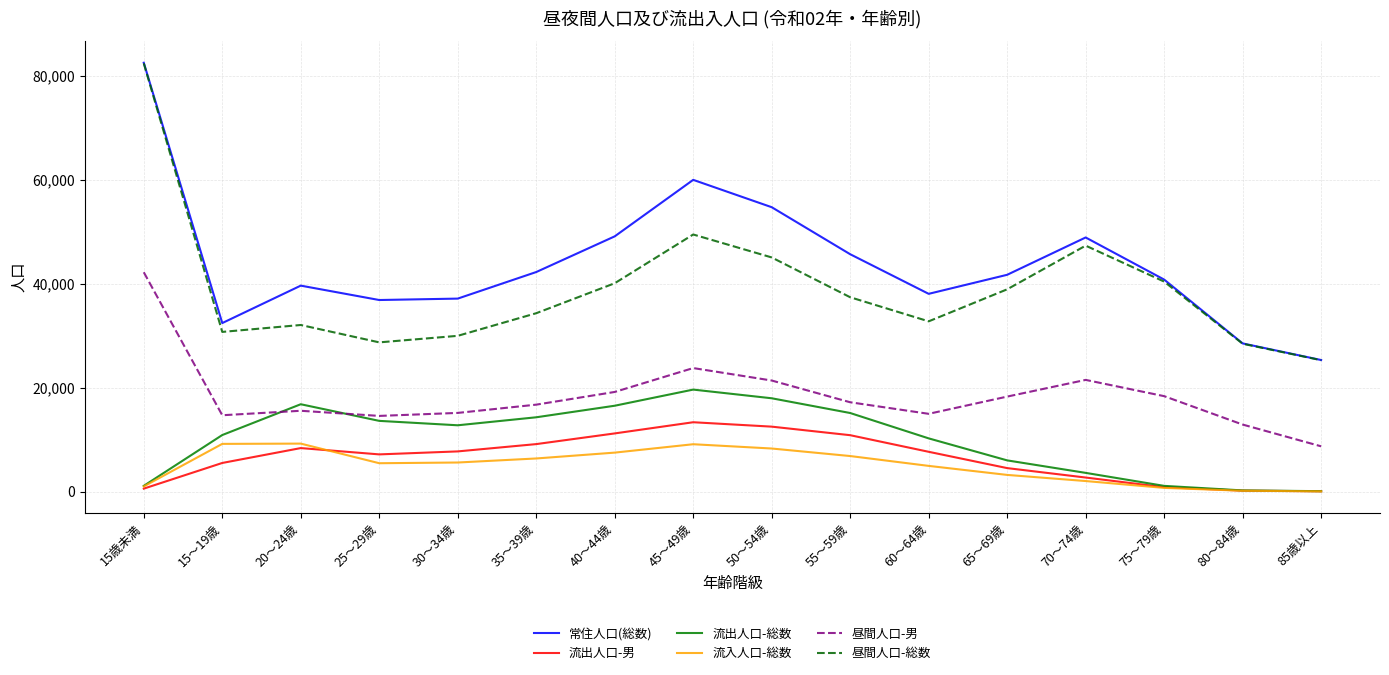

What position from the right is 50～54歳?

8